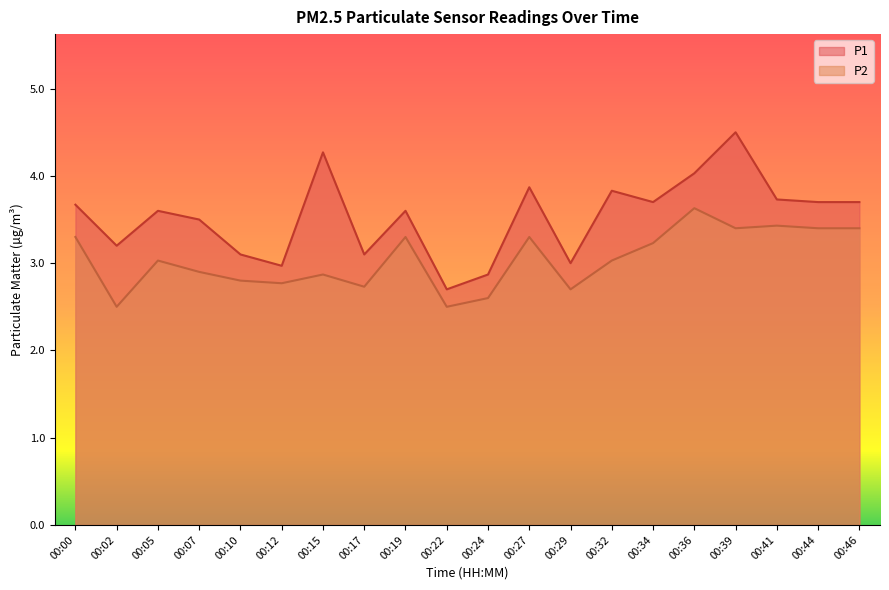

At how many categories does at least one series exceed 4?

3